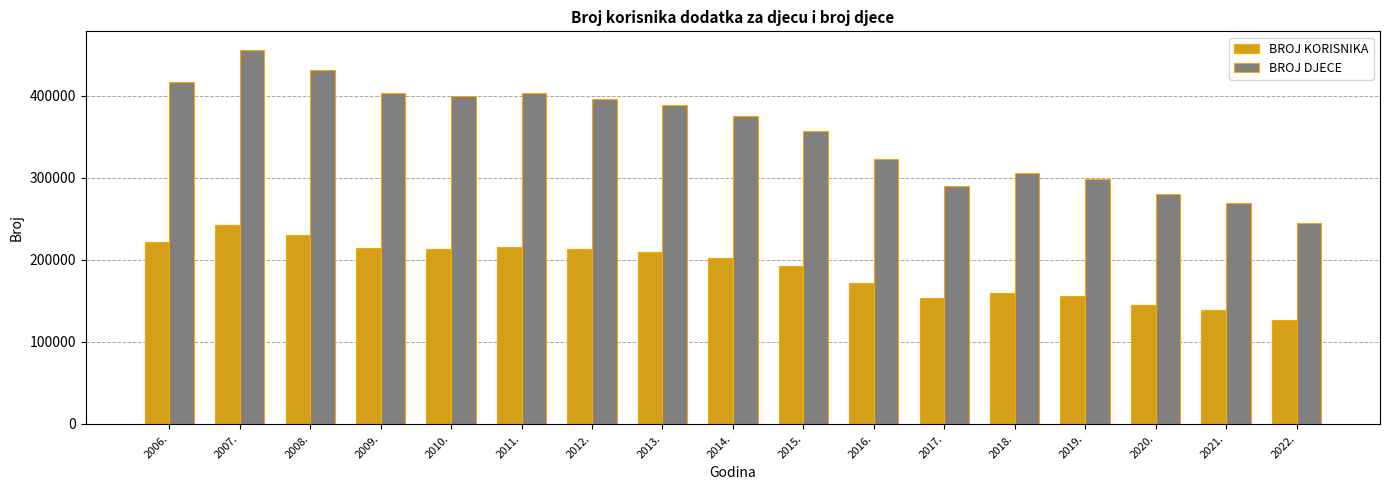

How many values in the BROJ KORISNIKA series are below 201655?

8